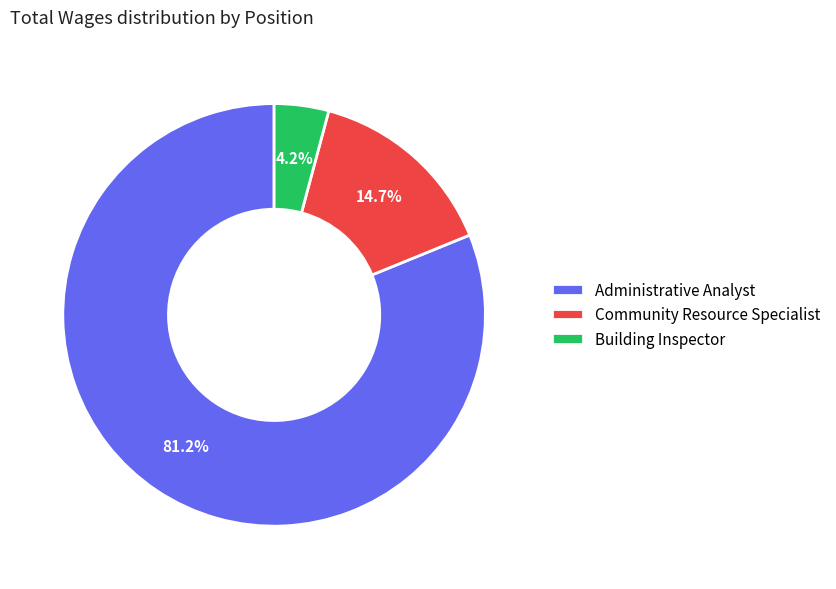

The Community Resource Specialist slice represents 15% of the pie. True or false?

True